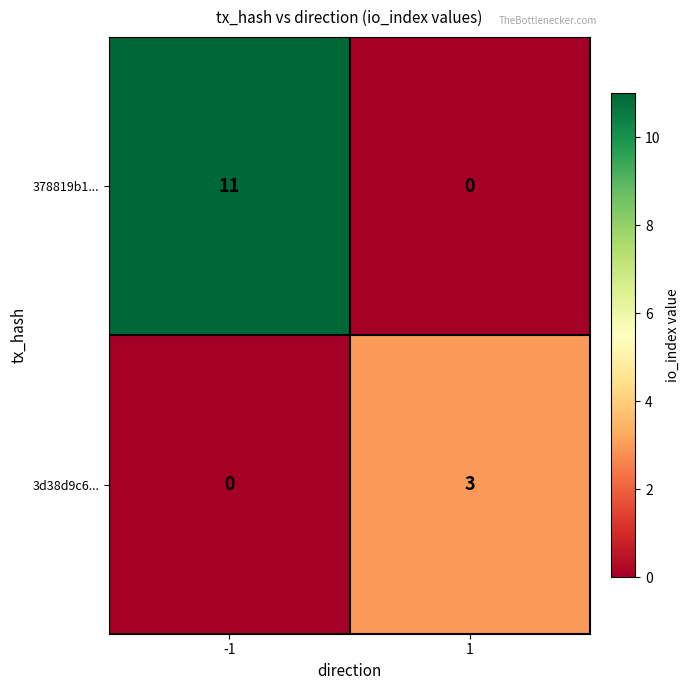

What is the difference between the 3d38d9c6... values at 1 and -1?

3